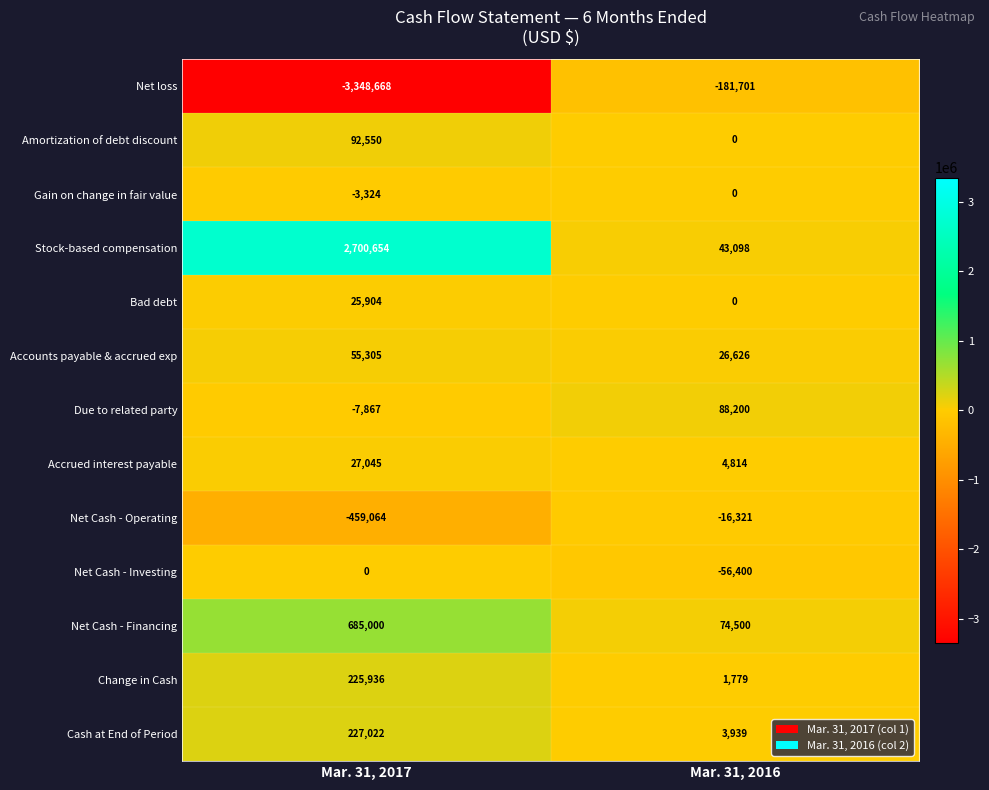

What is the minimum value shown in the chart?

-3348668